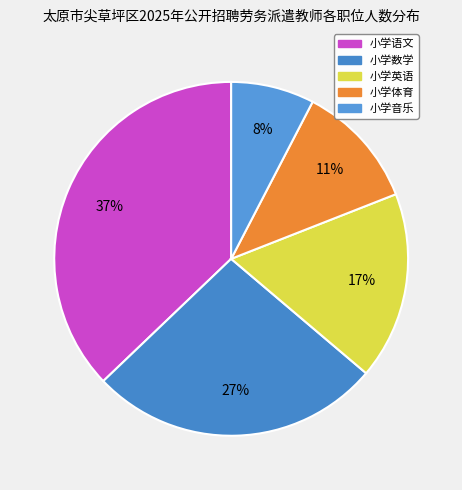

To the nearest percent, what is the difference between the largest and smallest slice percentages?

30%